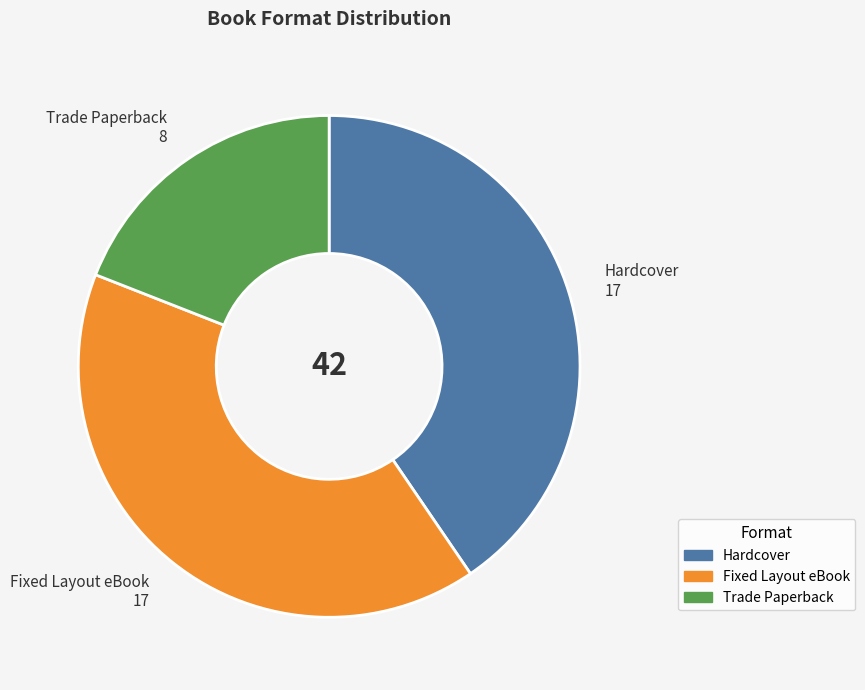

Is there any slice that represents more than half of the pie?

No